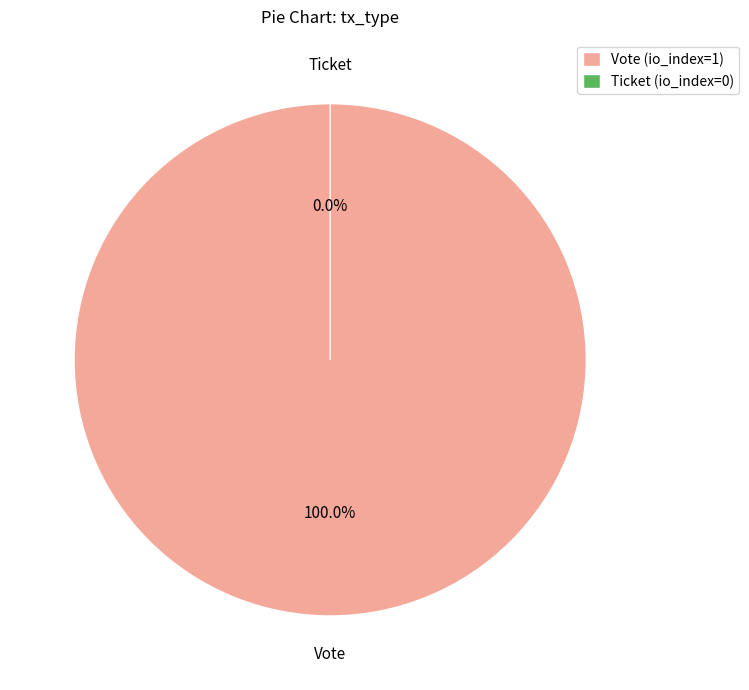

Rank the categories by value from highest to lowest.

Vote, Ticket